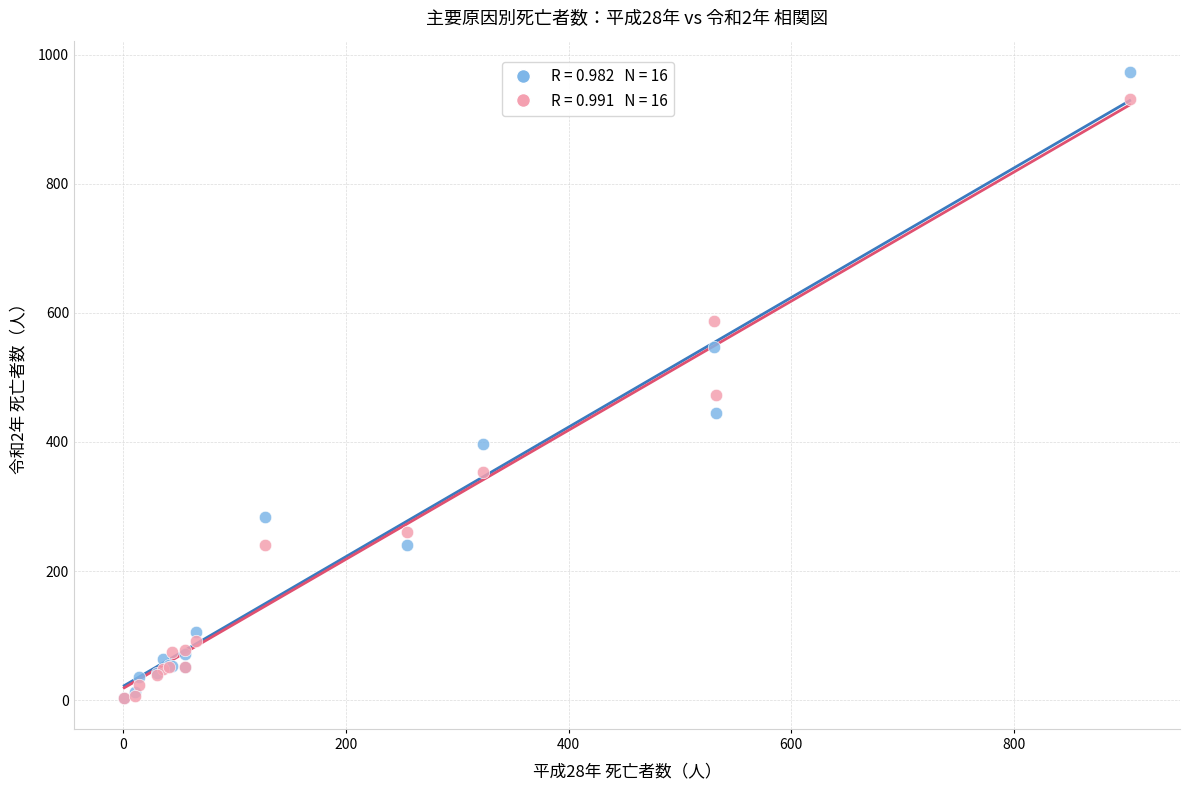

Across all series, what Y value is closest to 488?

473